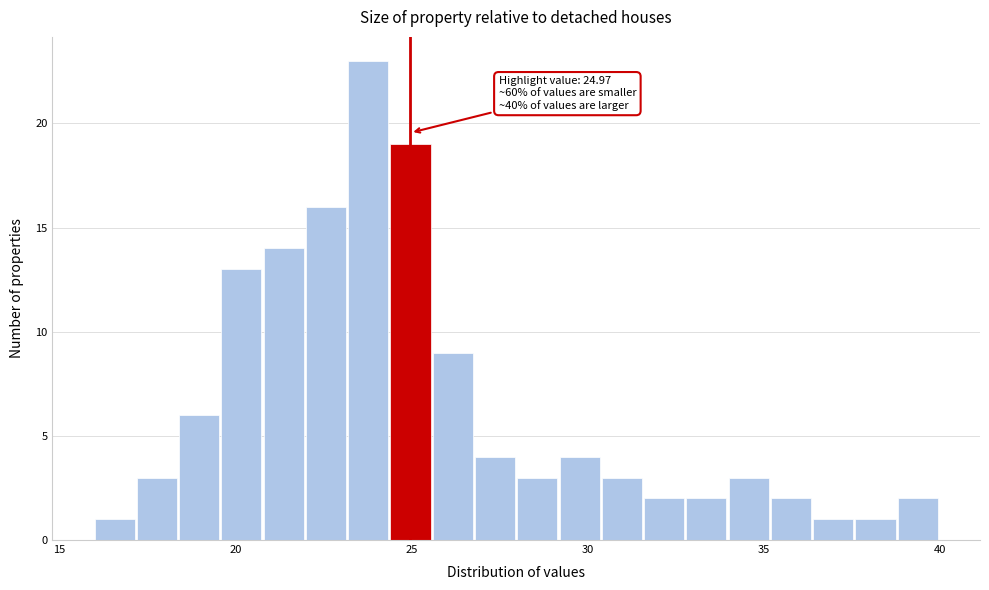

Read against the x-axis, roughly where is the centre of the tallest bar?

24.0